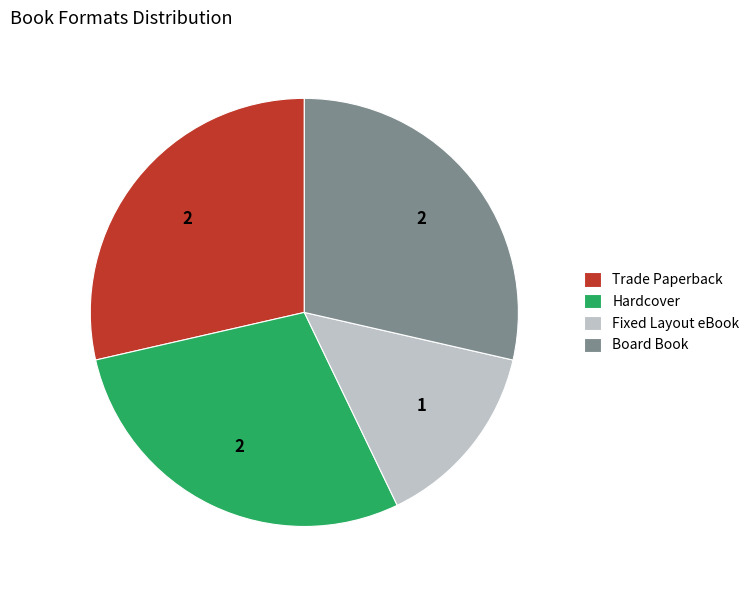

Is there any slice that represents more than half of the pie?

No